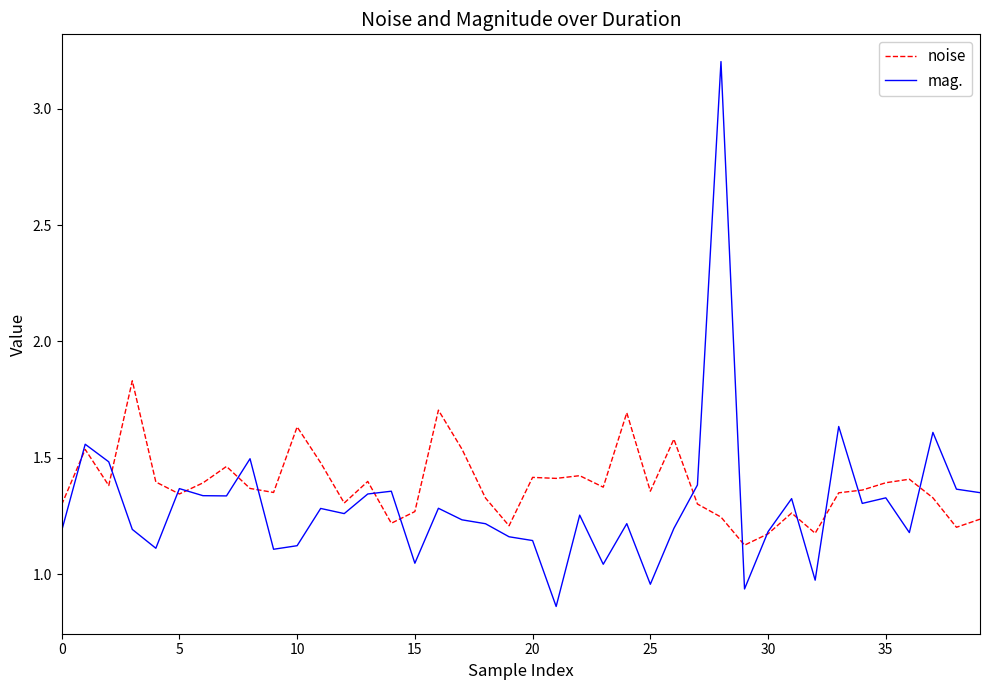

How many times do noise and mag. cross each other?

15